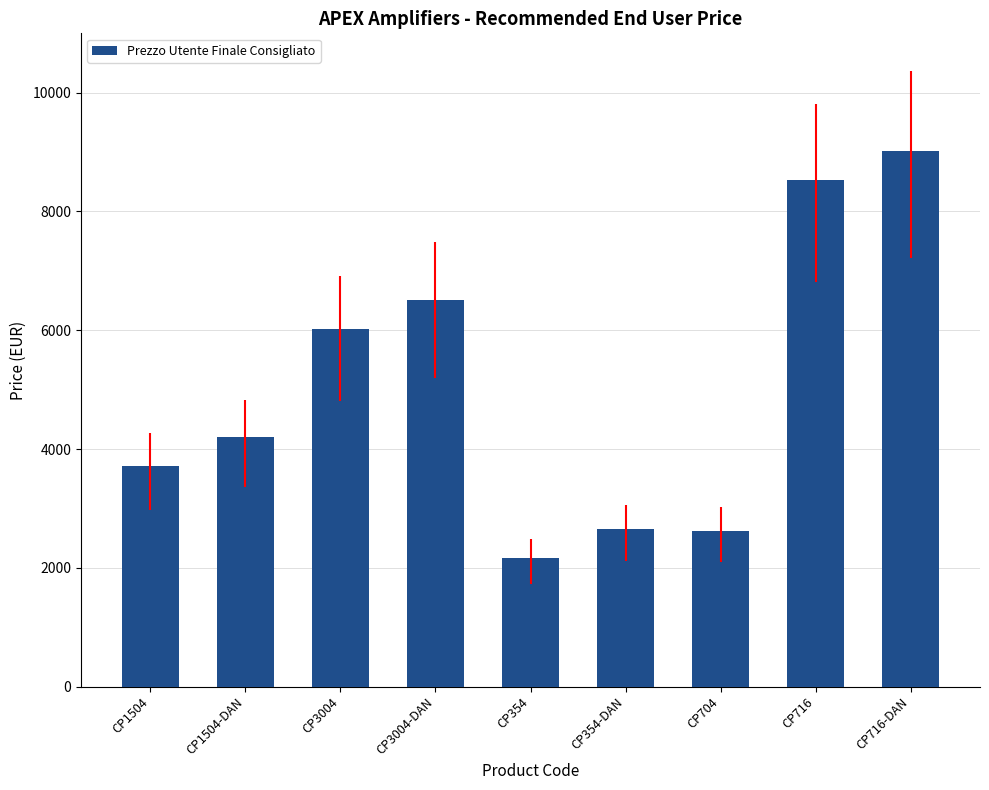

At which label is the value closest to 5588?

CP3004